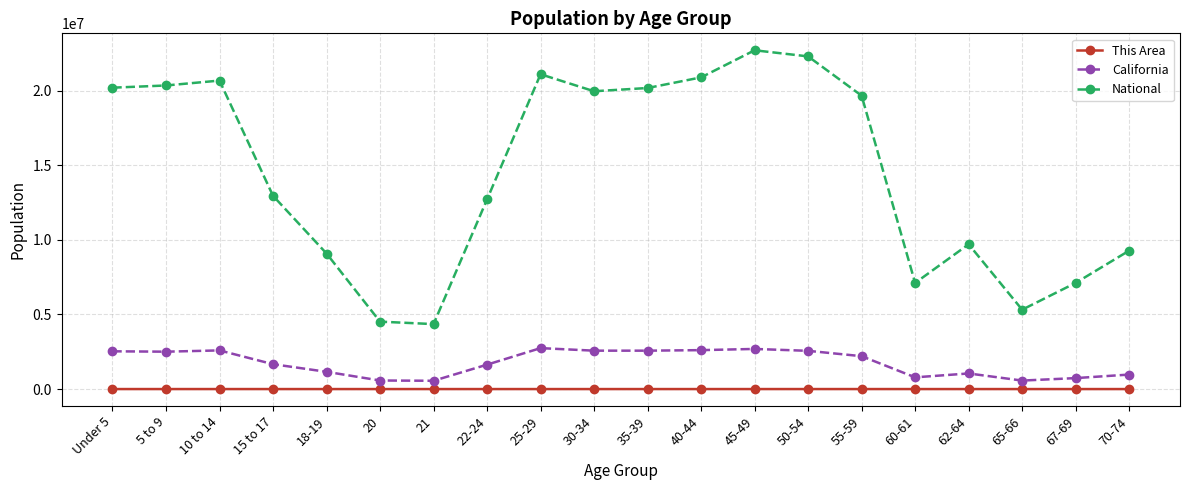

Between 15 to 17 and 40-44, which series saw the biggest shift?

National